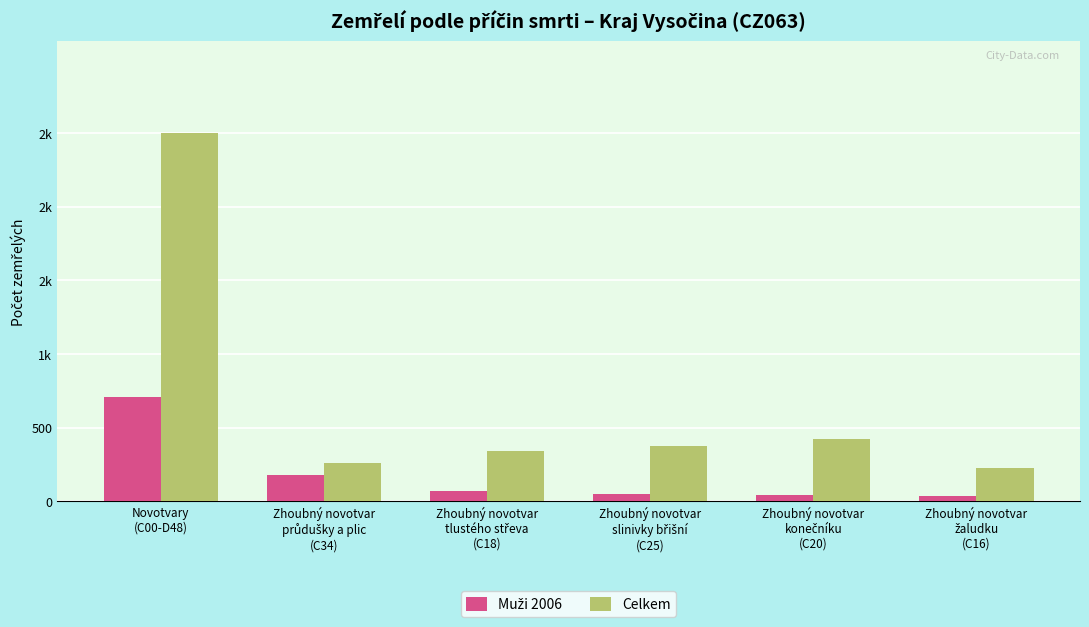

Does the chart contain stacked bars?

No